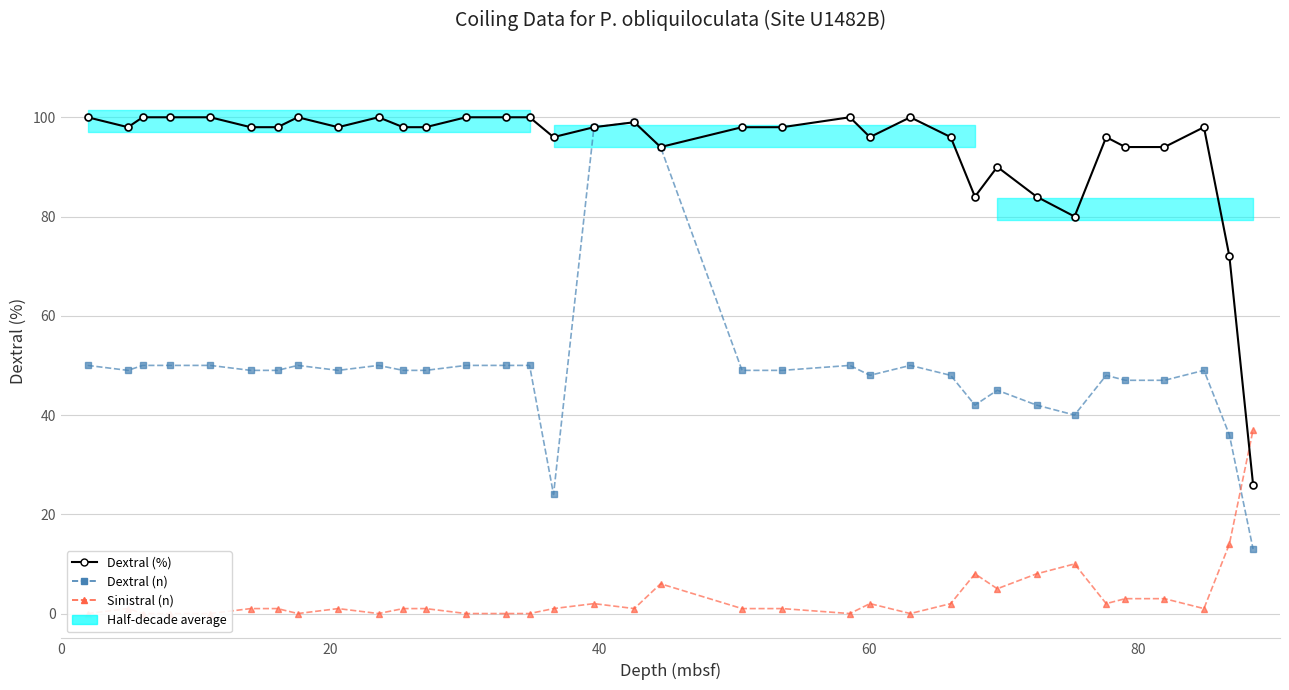

Which series has the largest total across all categories?

Dextral (%)